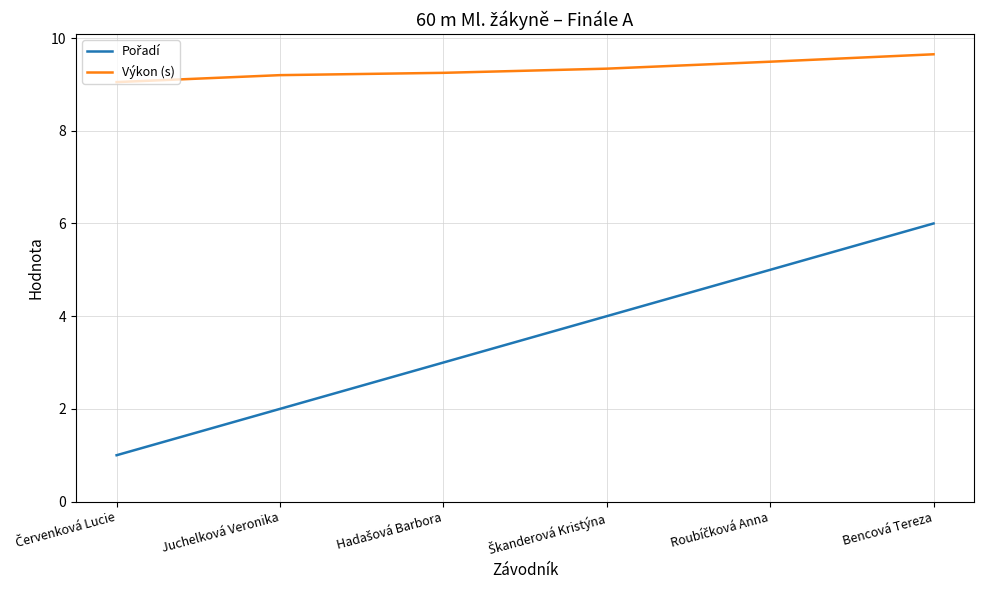

At which category is the sum across all series the highest?

Bencová Tereza